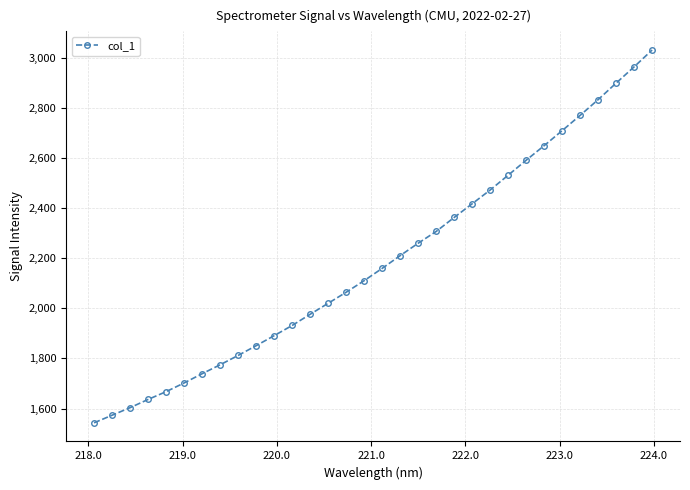

True or false: the data has more than 1 interior local peaks.

False